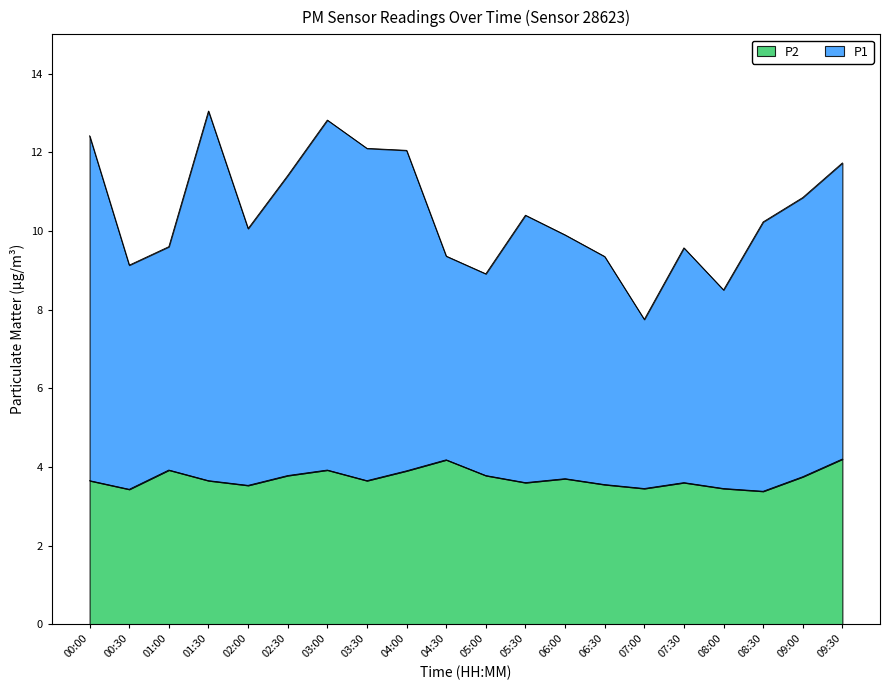

Rank the series by their maximum value, from lowest to highest.

P2, P1